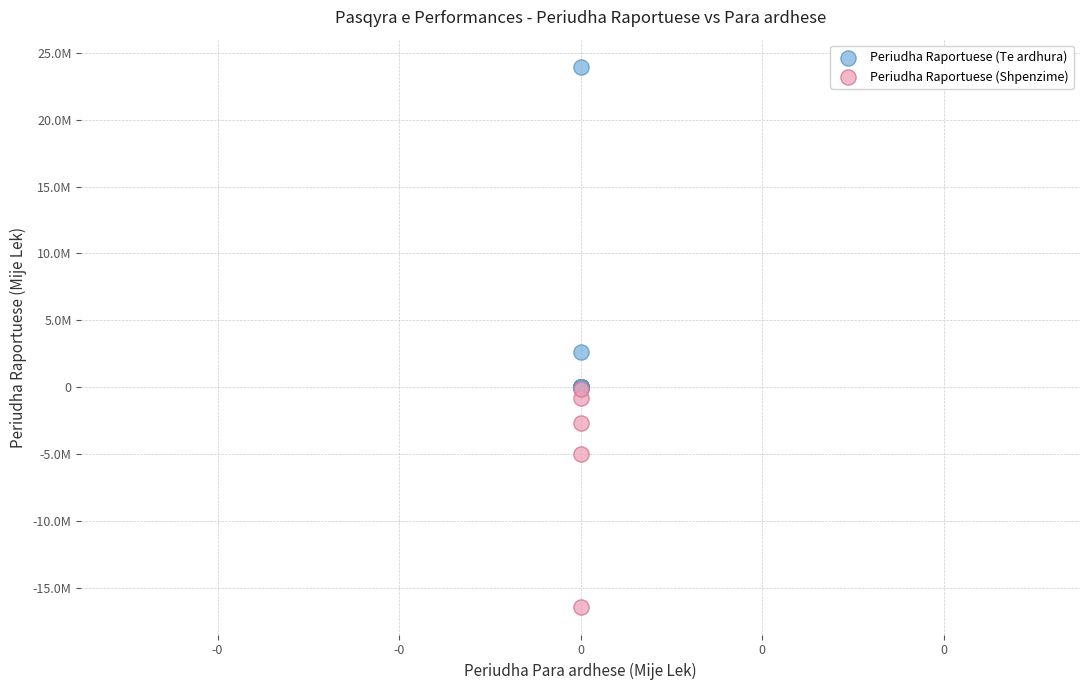

What are all the series names shown in the legend?

Periudha Raportuese (Te ardhura), Periudha Raportuese (Shpenzime)